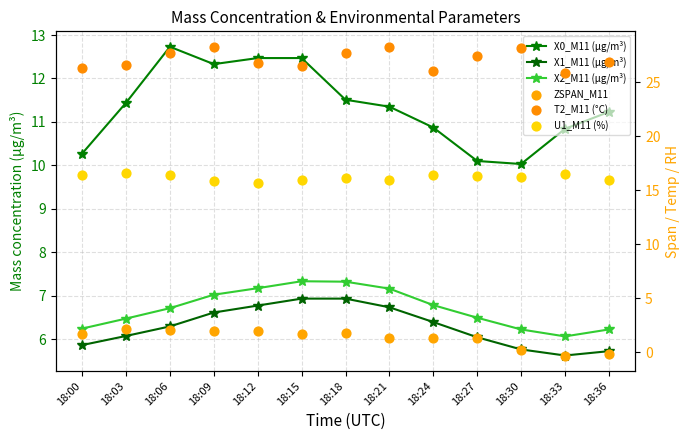

Which series reaches the maximum Y coordinate?

T2_M11 (°C)